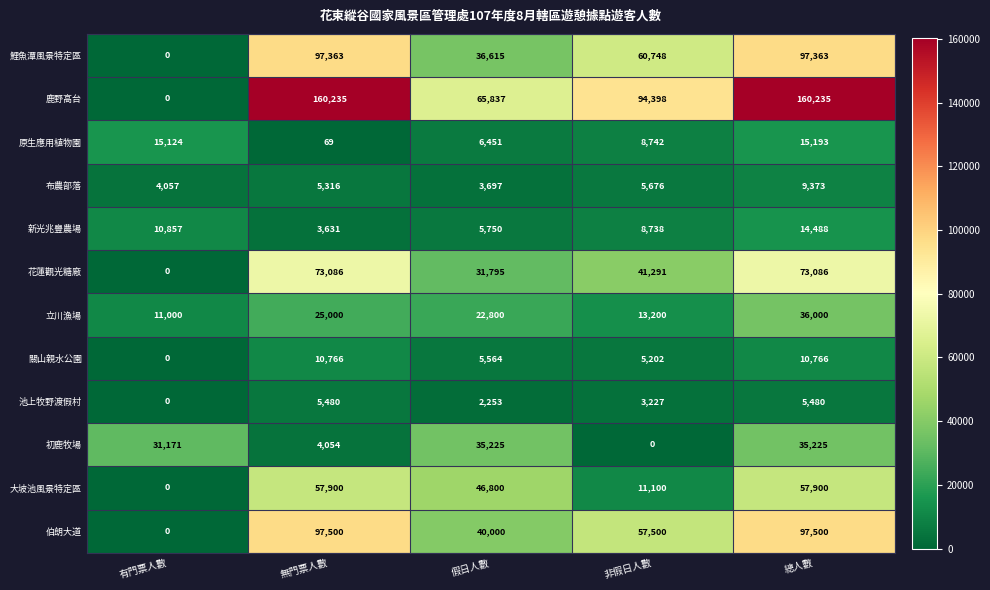

What is the difference between the maximum and minimum values in the 新光兆豐農場 series?

10857